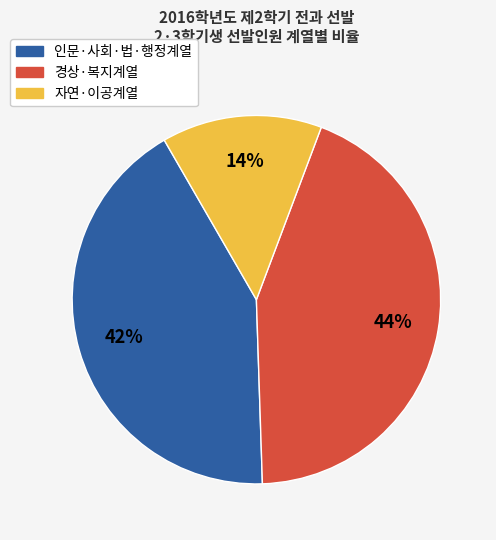

How many slices are in this pie chart?

3